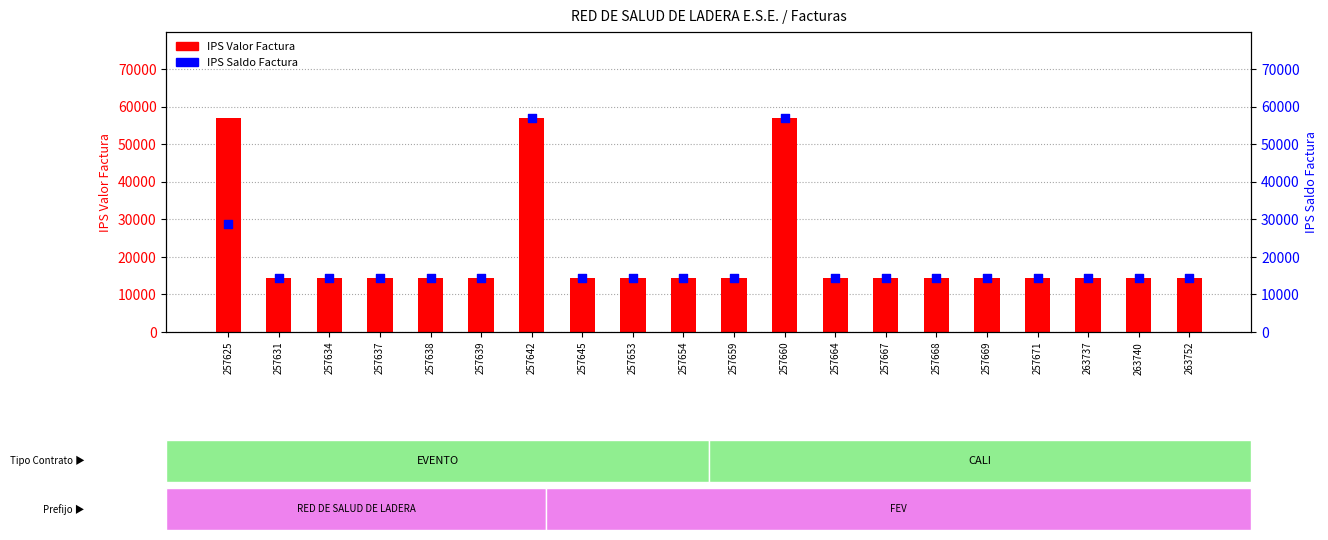

What is the total value across all series at 257645?

28544.0